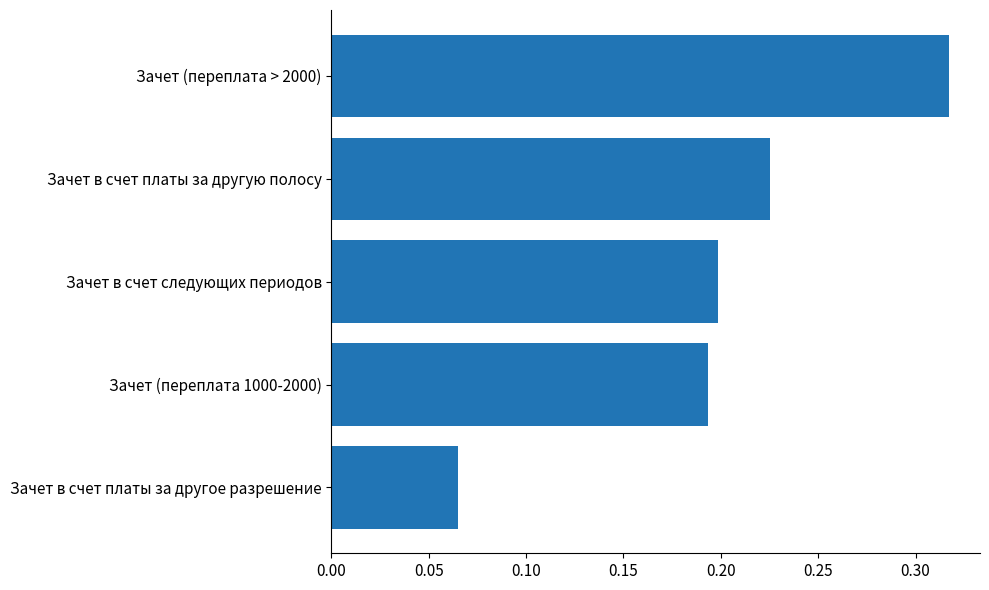

At which category does the chart reach its peak across all series?

Зачет (переплата > 2000)